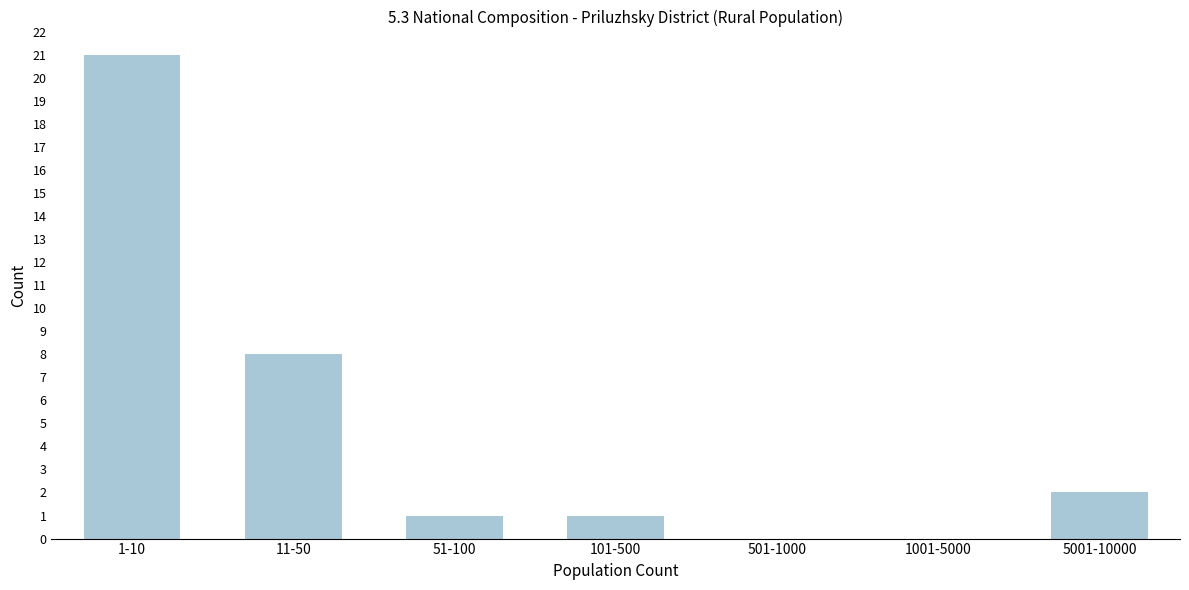

Reading right to left, list all the values displayed in this chart.

5001-10000=2	1001-5000=0	501-1000=0	101-500=1	51-100=1	11-50=8	1-10=21